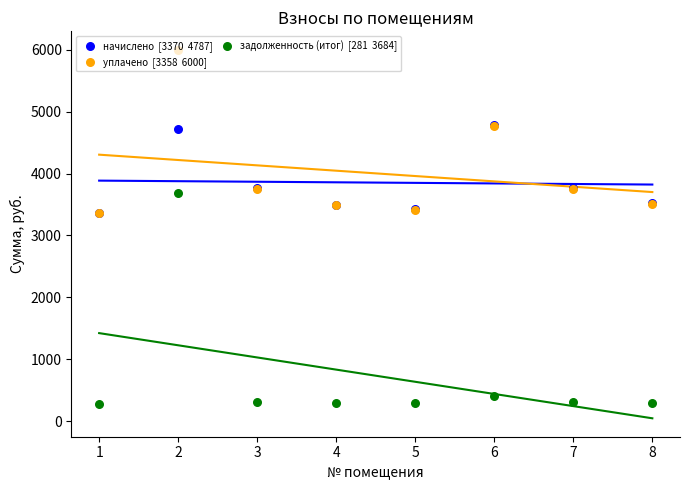

Which series has the widest spread of Y values?

задолженность (итог)  [281  3684]